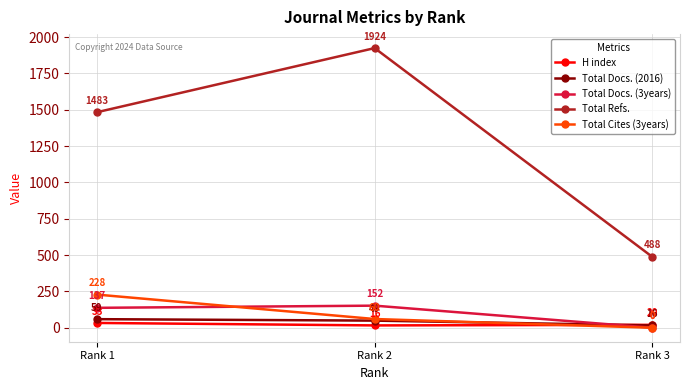

How many positive values does the Total Cites (3years) series have?

2